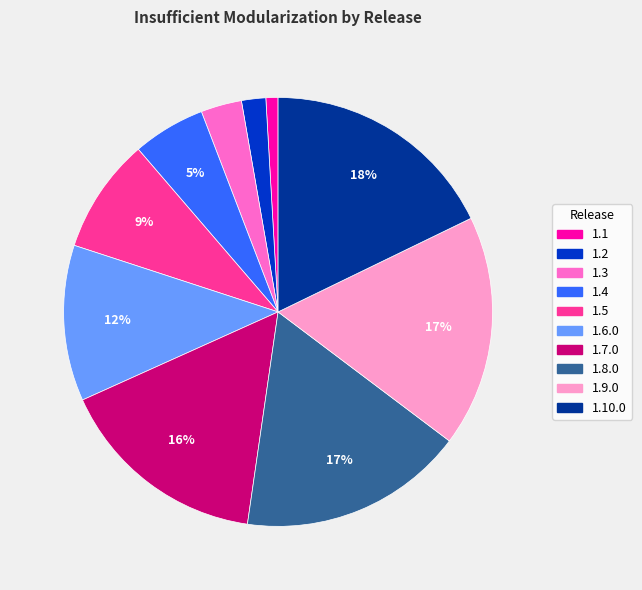

Is there any slice that represents more than half of the pie?

No